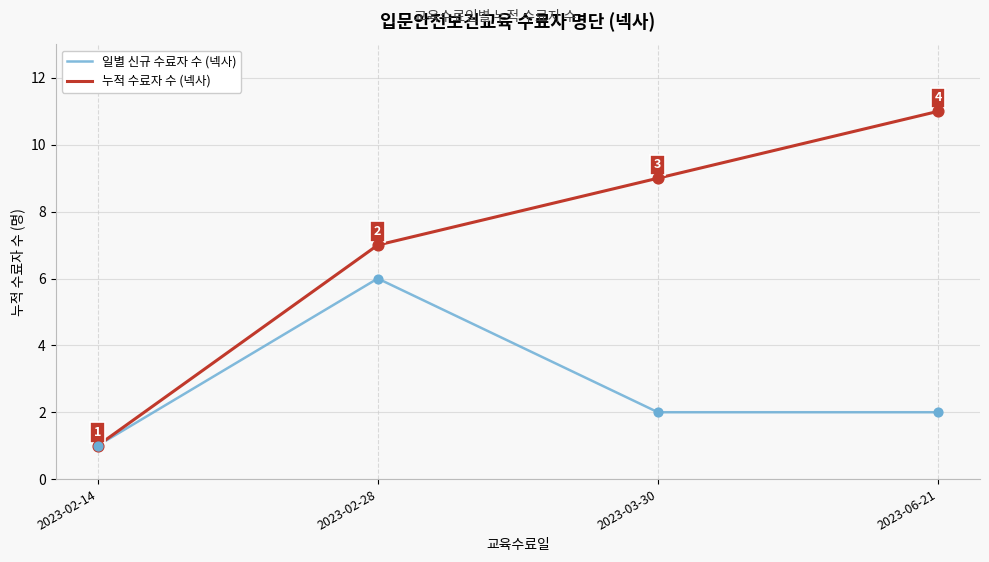

What is the total value across all series at 2023-02-14?

2